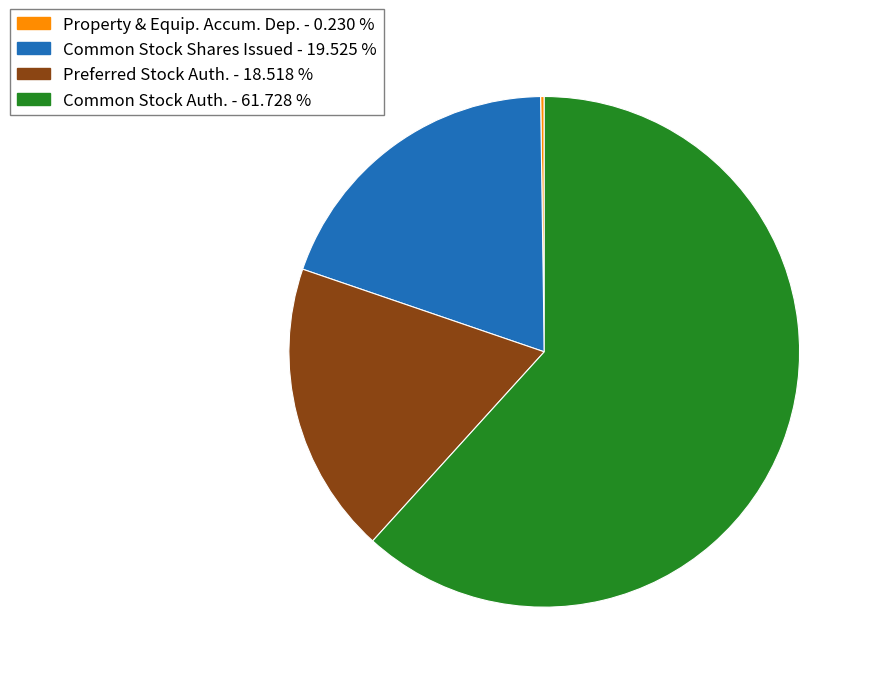

Does Common Stock Auth. - 61.728 % account for over 50% of the chart?

Yes